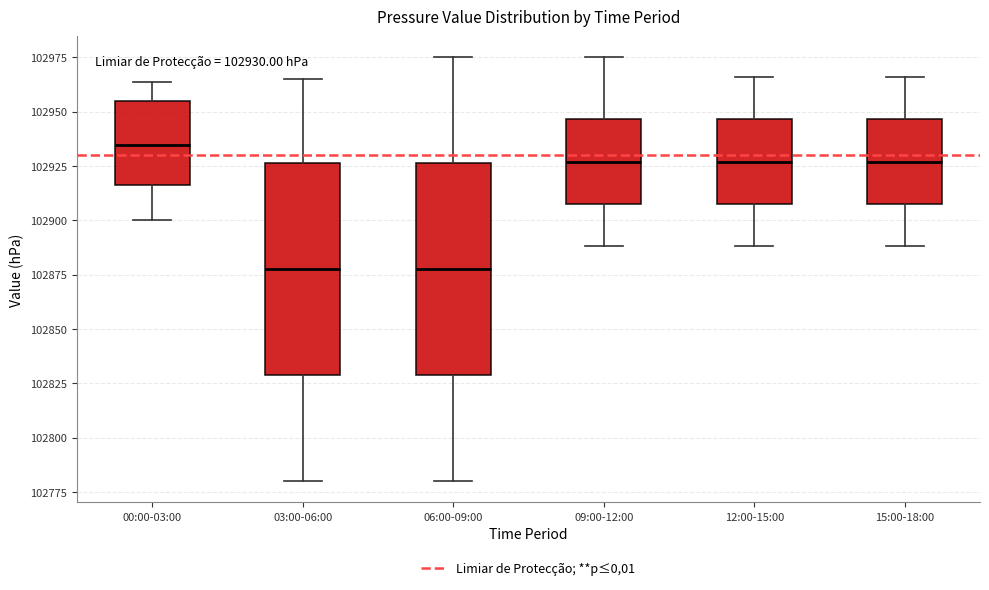

Which box's median line is the highest?

00:00-03:00